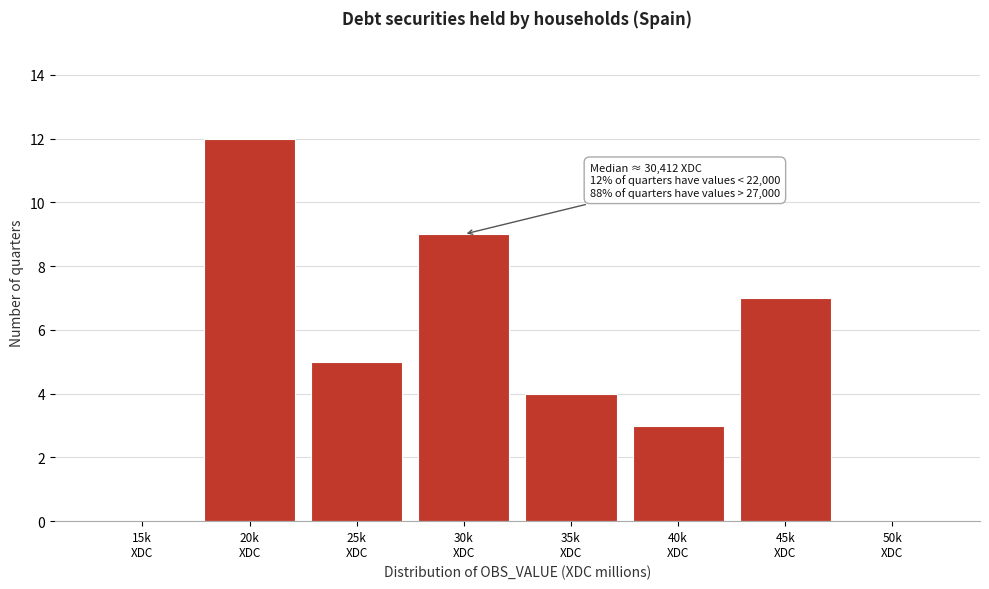

What is the maximum value shown in the chart?

12